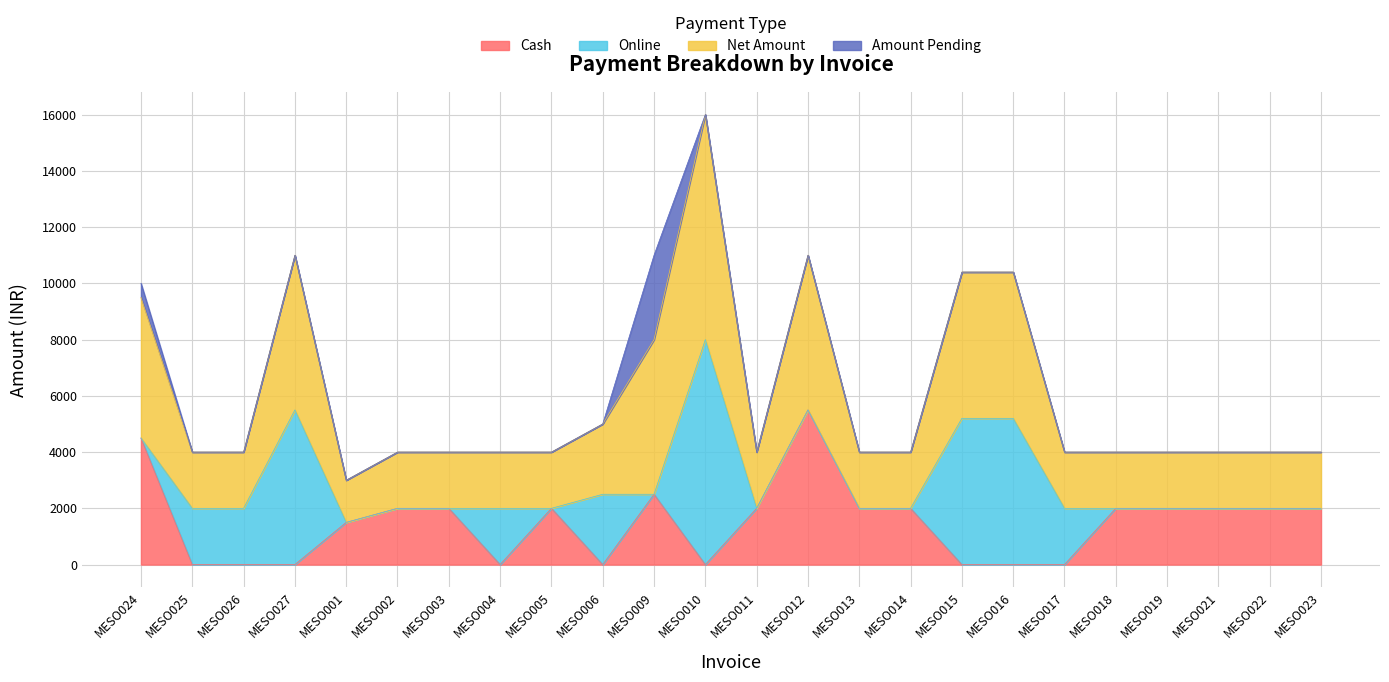

Which has a higher value, MESO010 or MESO016?

MESO010